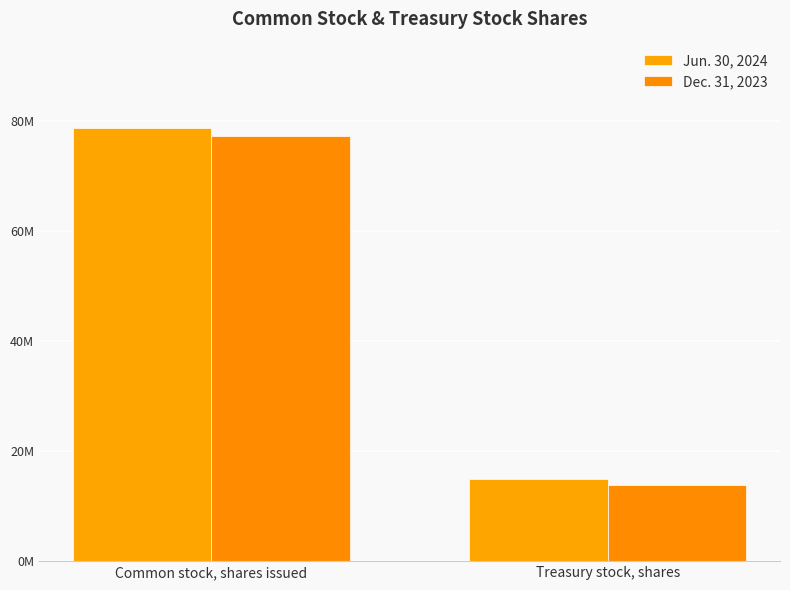

What is the sum of the Jun. 30, 2024 values at Treasury stock, shares and Common stock, shares issued?

93477296